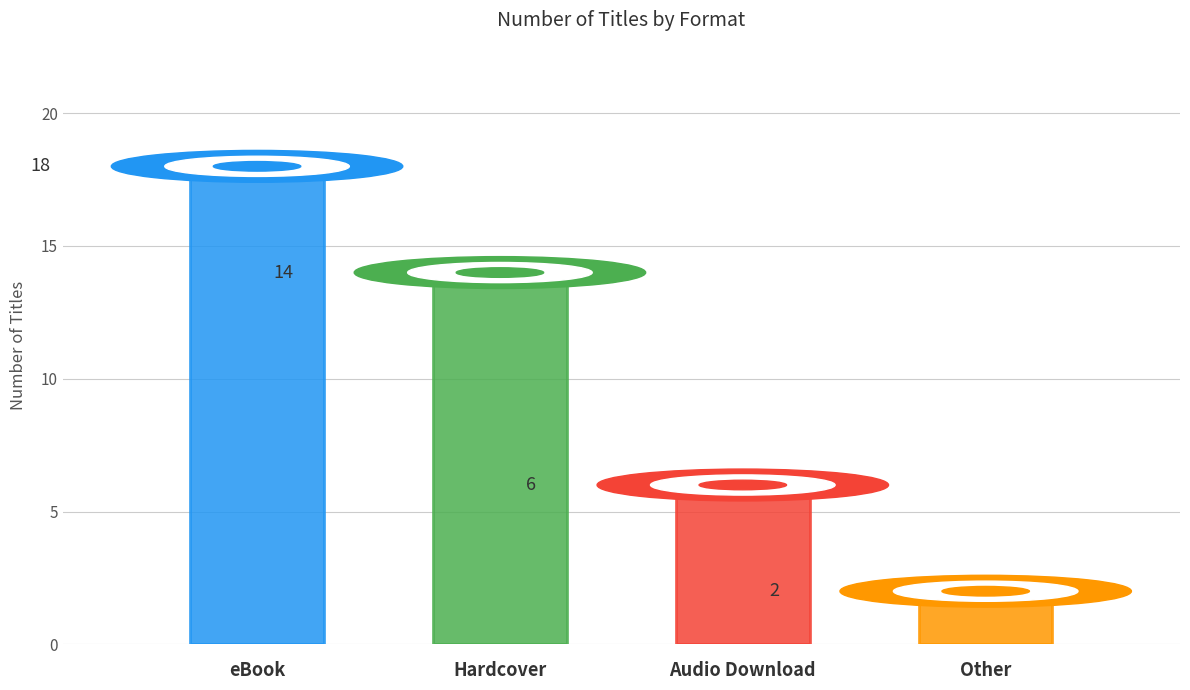

Which label corresponds to the largest value in the chart?

eBook